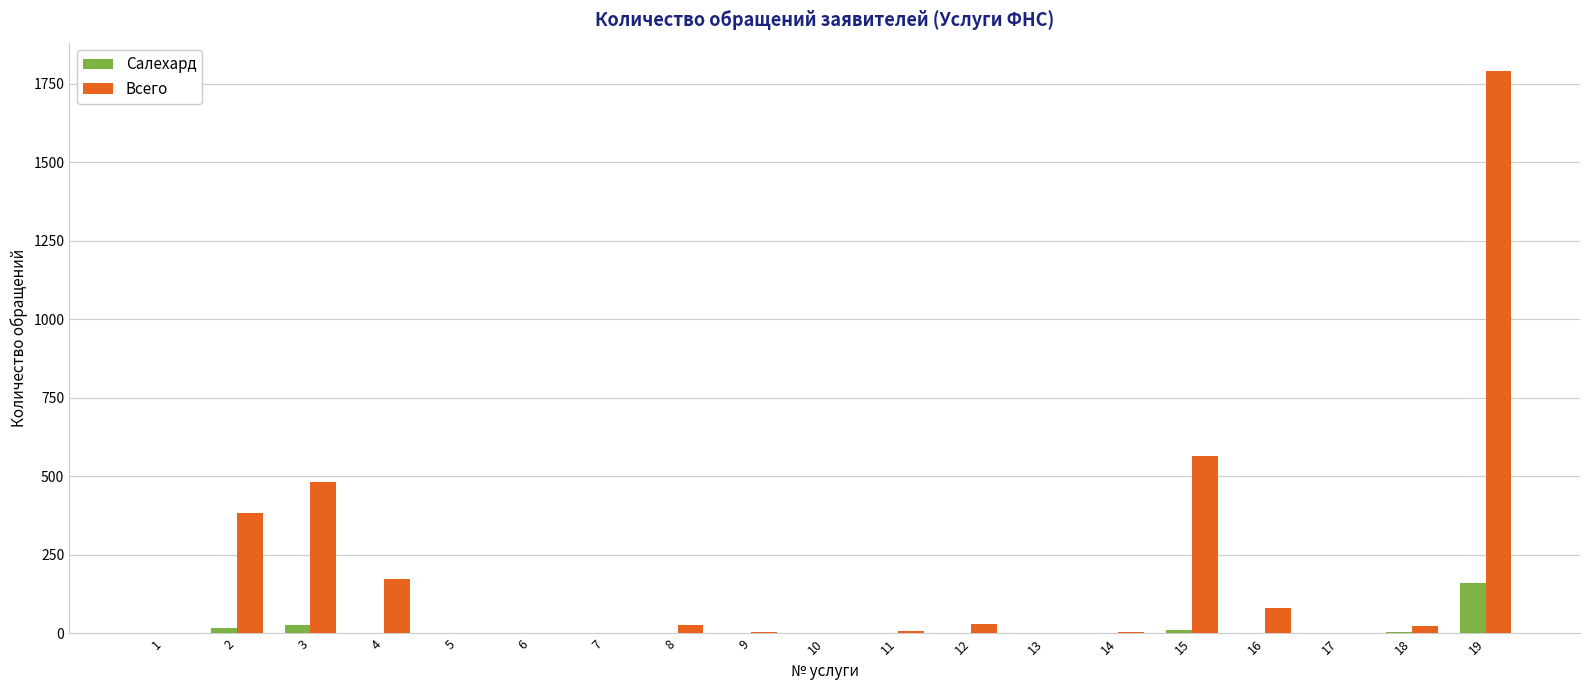

Where does the Всего series first go above 9?

2